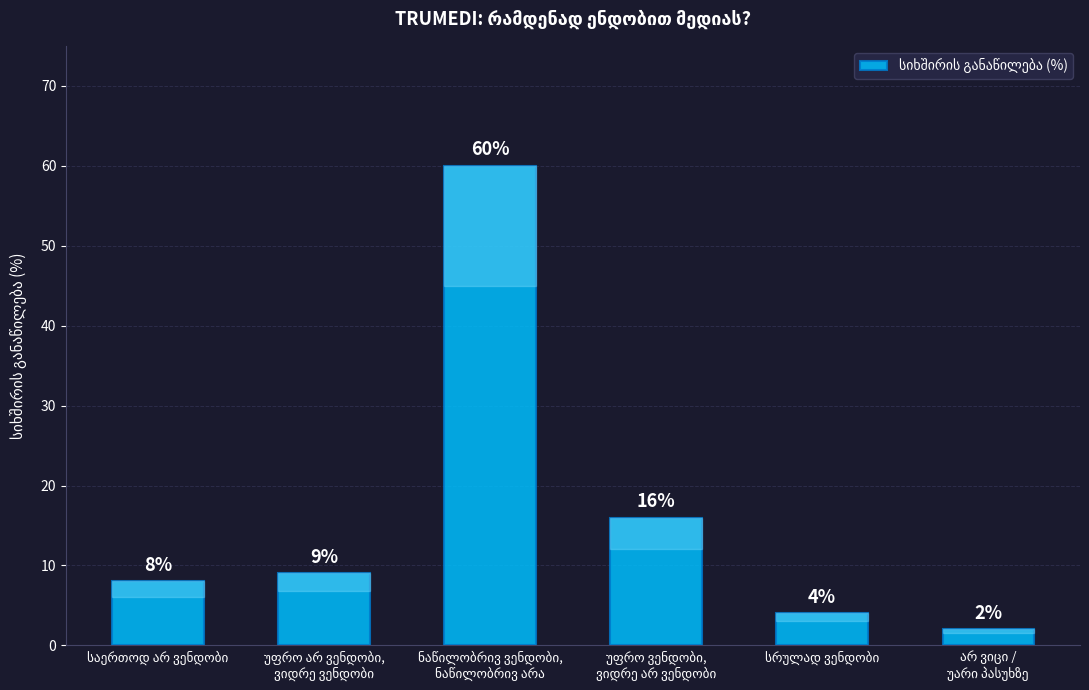

What is the difference between the second highest and minimum values?

14